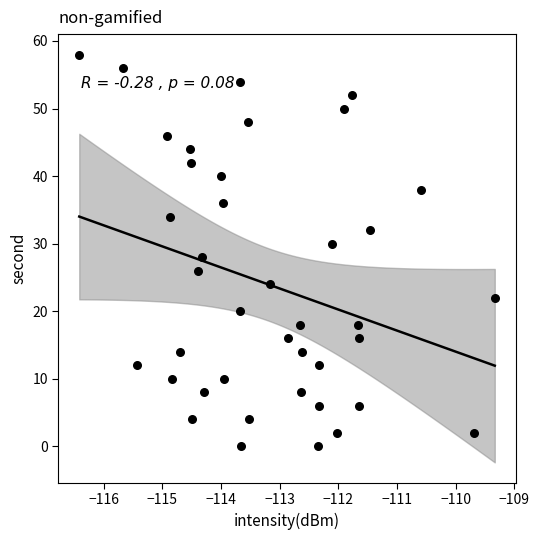

What is the range of Y values (max minus min)?

58